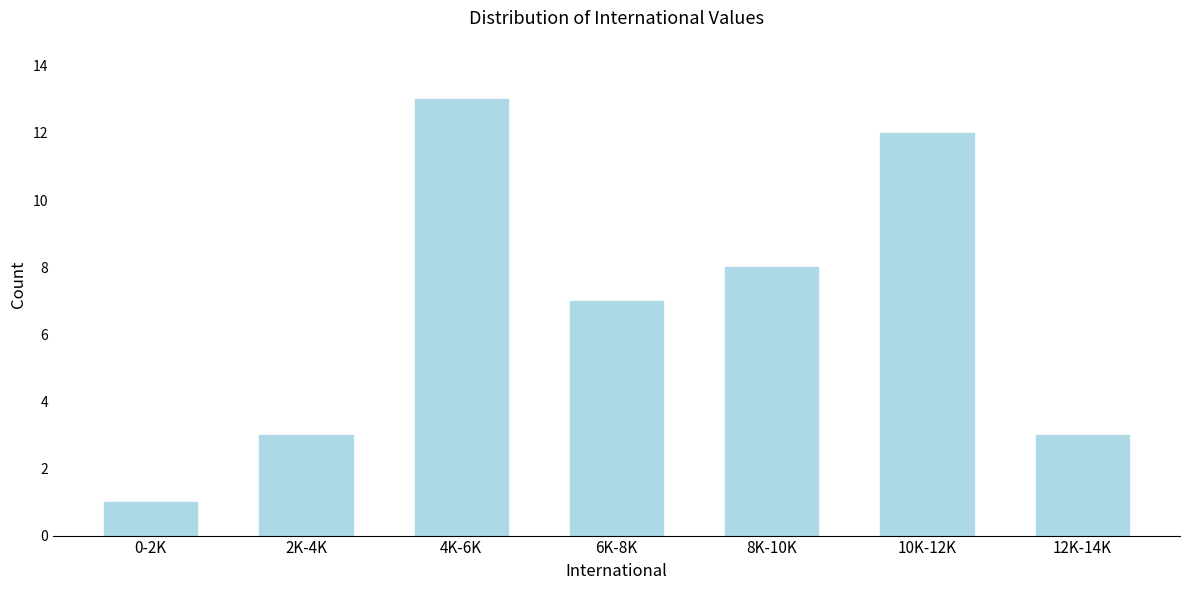

Reading right to left, extract all data points from this chart.

3	12	8	7	13	3	1